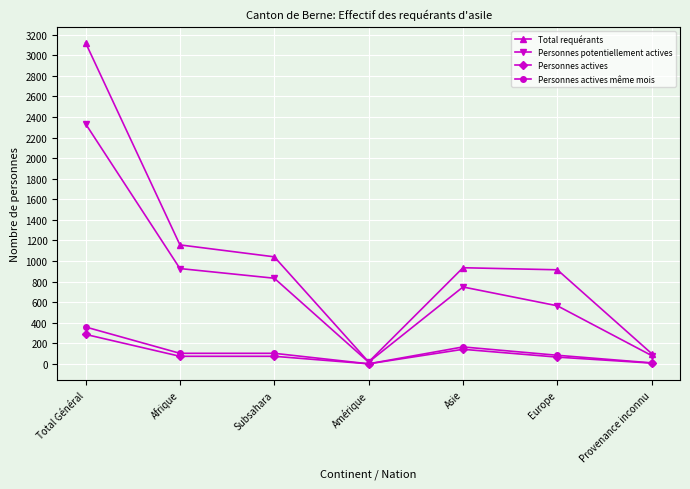

What is the sum of all Total requérants values?

7282